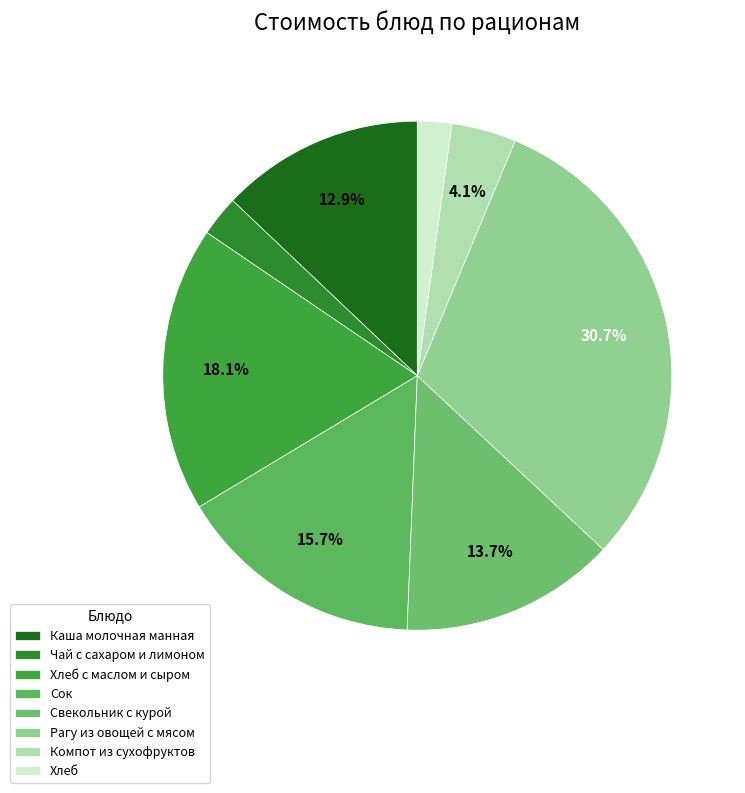

Is it true that Хлеб is 2% of the pie?

True